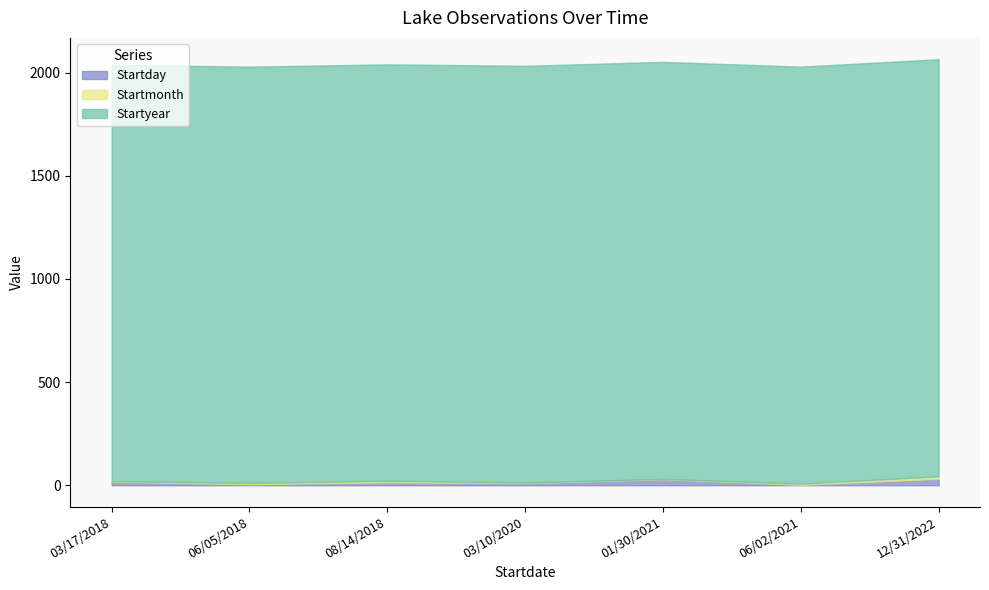

How many values in the Startday series are below 14?

3